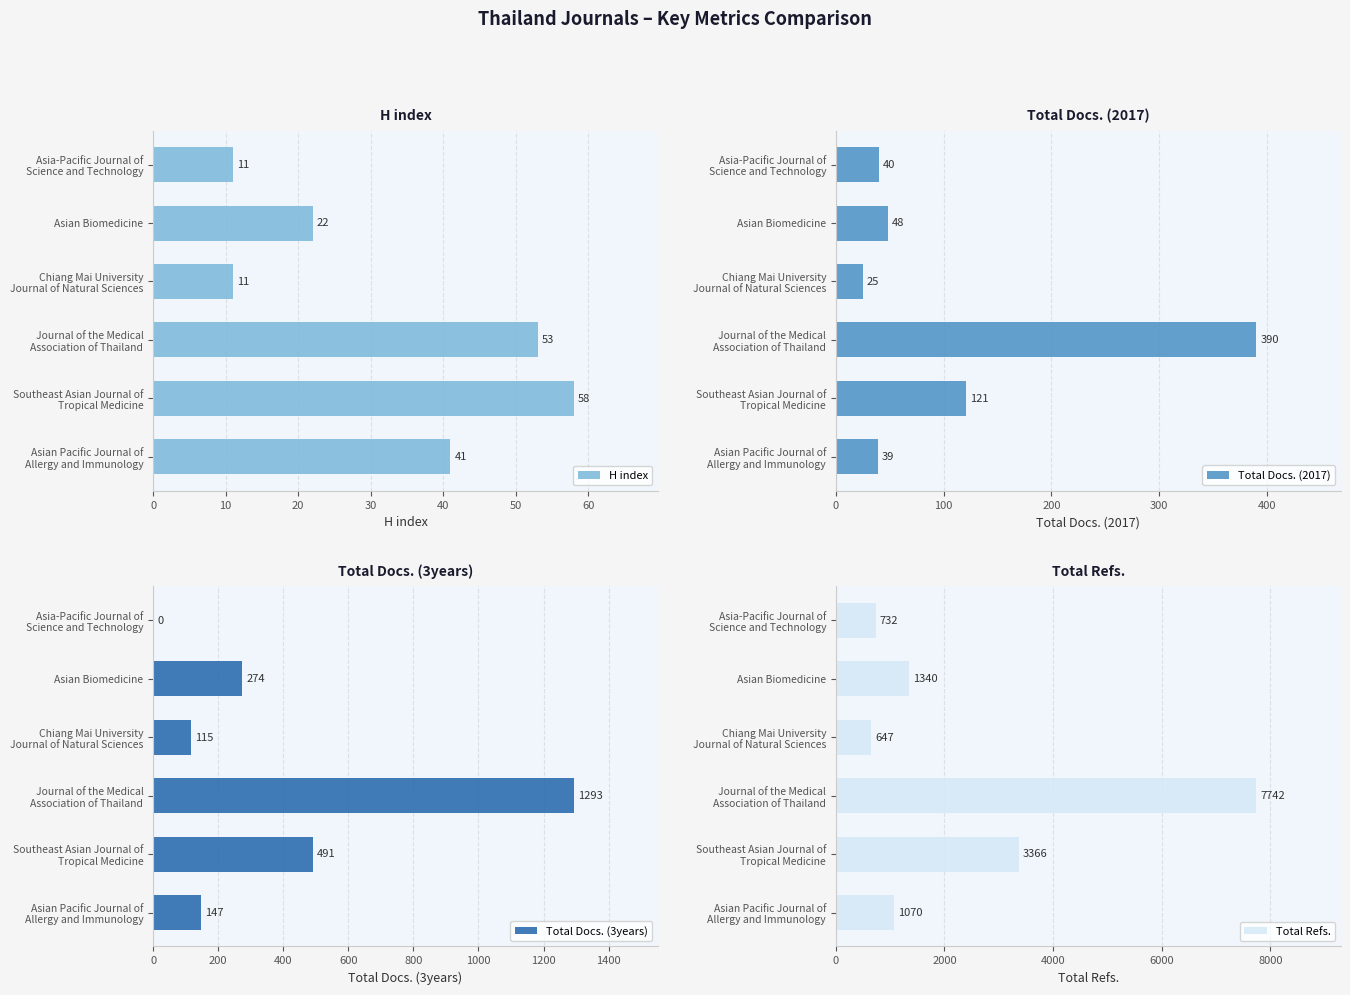

What is the lowest value of the H index series?

11